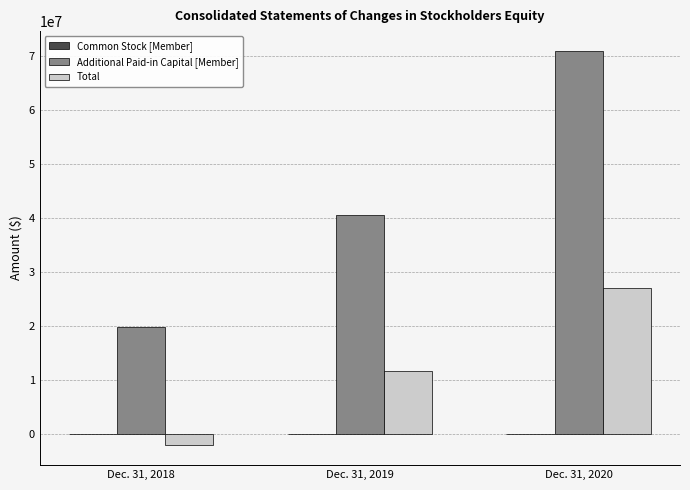

At which category does the chart reach its peak across all series?

Dec. 31, 2020